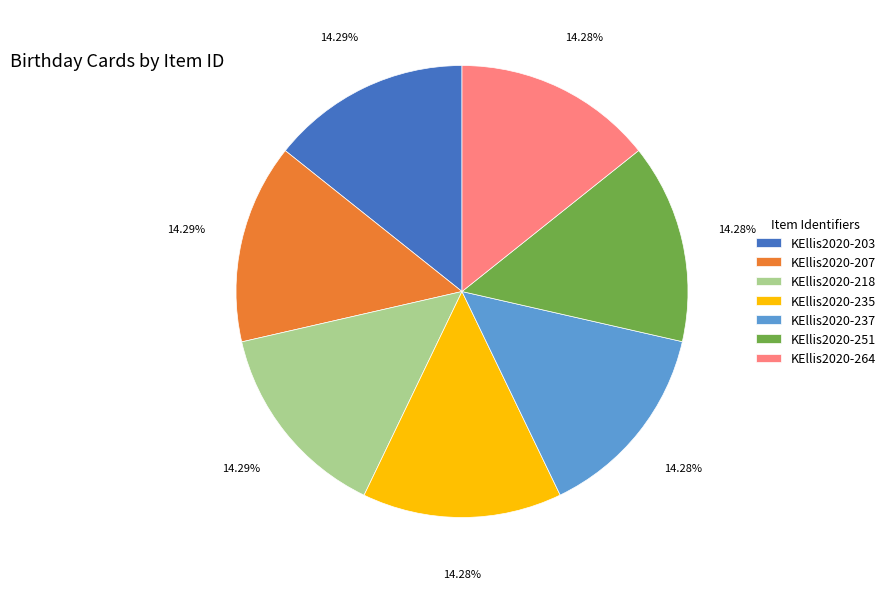

To the nearest percent, what percentage of the pie is KEllis2020-237?

14%